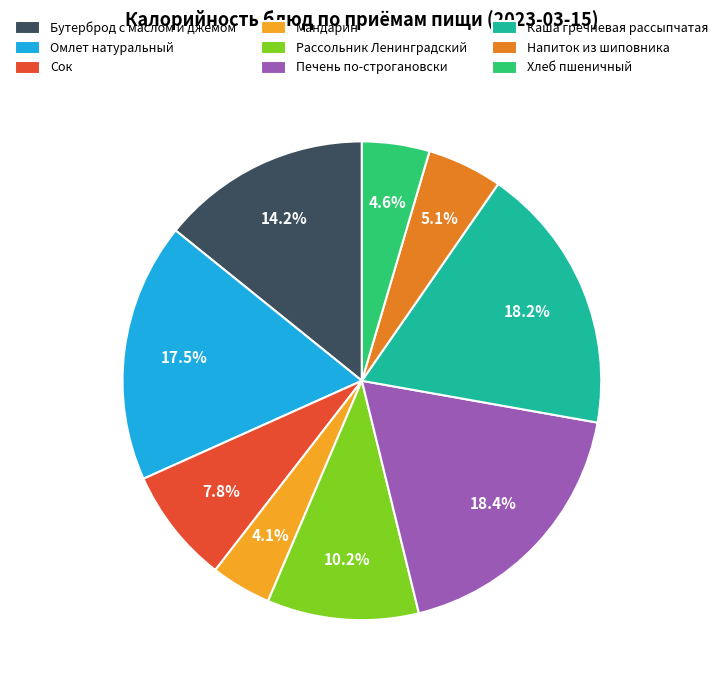

What percentage is the Мандарин slice, to the nearest percent?

4%